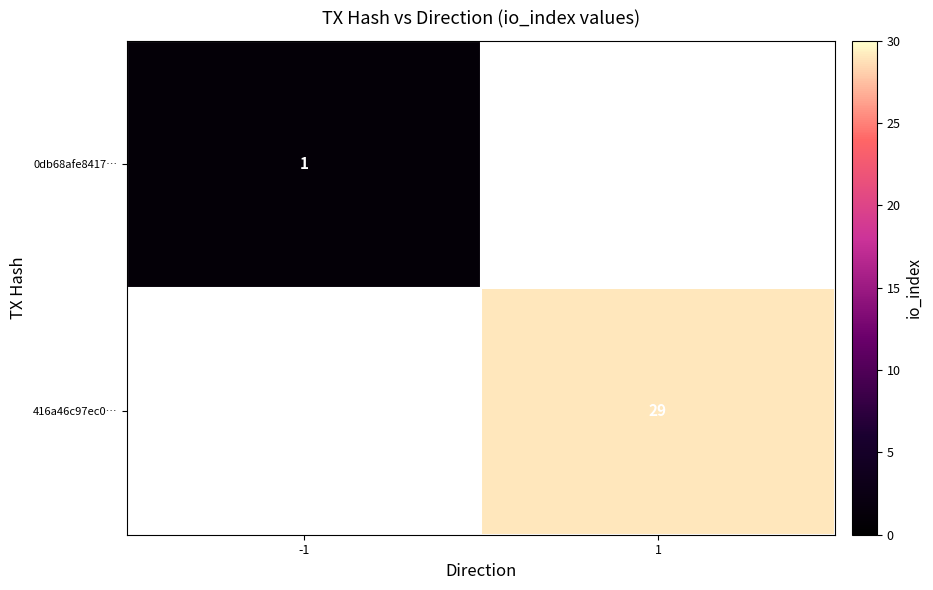

The 416a46c97ec0… series shows 49 at 1. True or false?

False